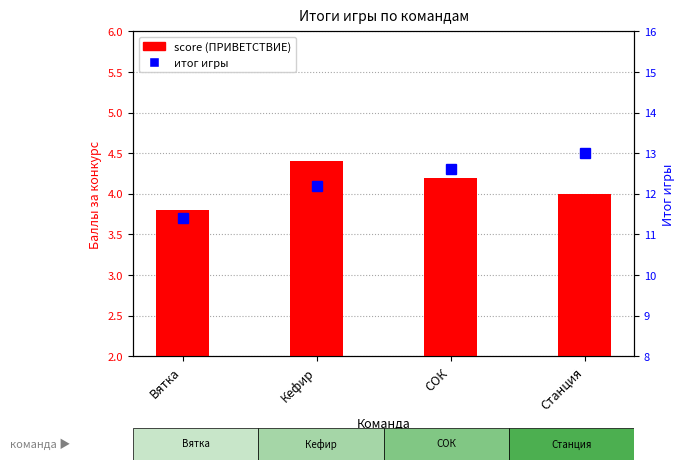

Rank the series by their maximum value, from highest to lowest.

итог игры, score (ПРИВЕТСТВИЕ)